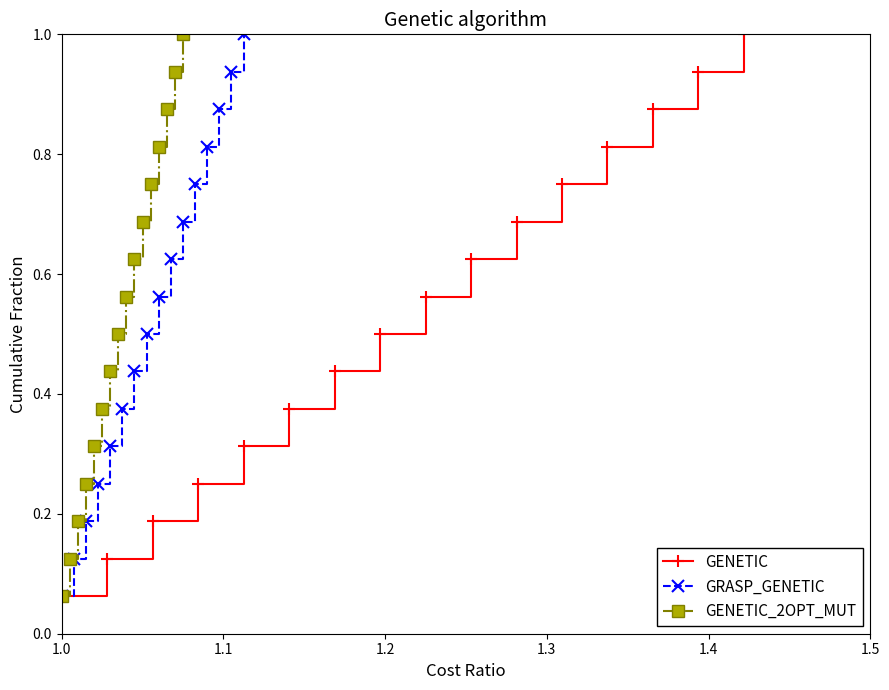

True or false: GENETIC has more than 2 points higher than both neighbors.

False